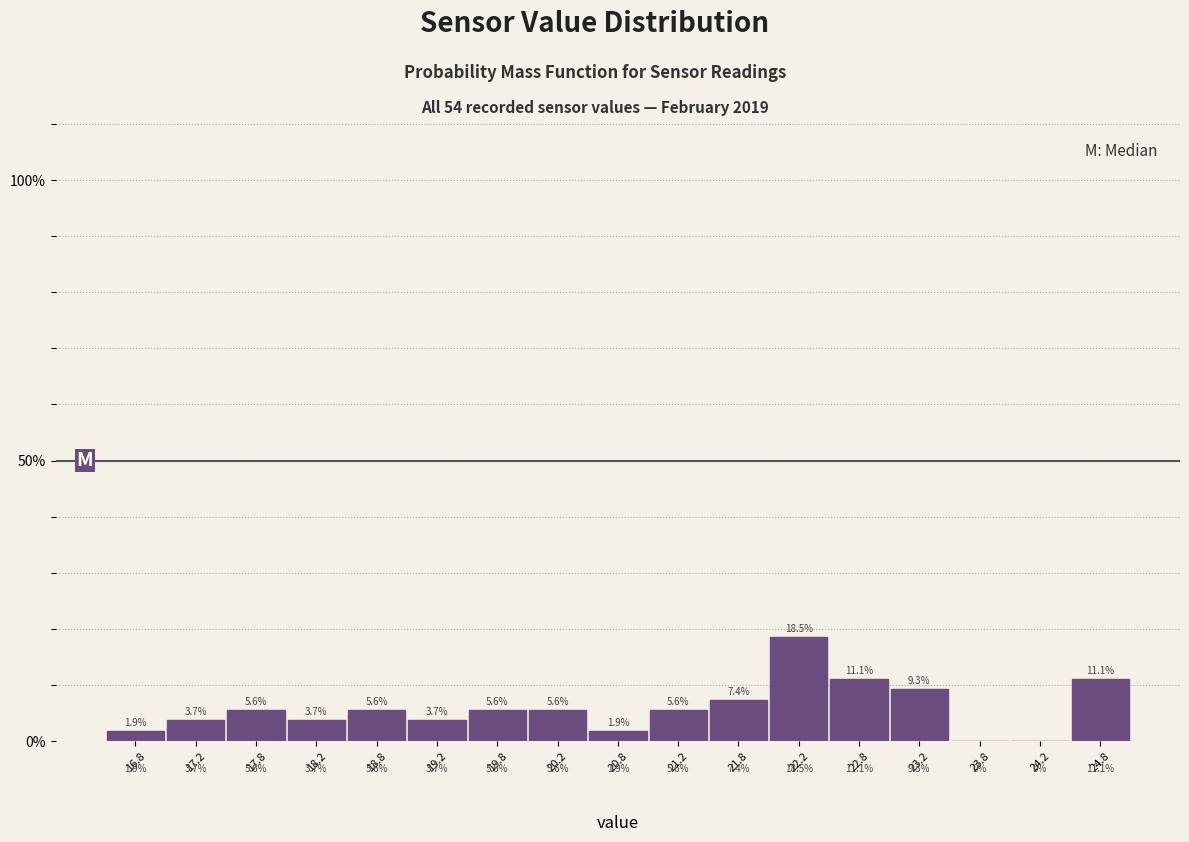

Reading left to right, list every bar in this chart as the range it spans on the x-axis followed by its height.

16.5 to 17.0: 1.9
17.0 to 17.5: 3.7
17.5 to 18.0: 5.6
18.0 to 18.5: 3.7
18.5 to 19.0: 5.6
19.0 to 19.5: 3.7
19.5 to 20.0: 5.6
20.0 to 20.5: 5.6
20.5 to 21.0: 1.9
21.0 to 21.5: 5.6
21.5 to 22.0: 7.4
22.0 to 22.5: 18.5
22.5 to 23.0: 11.1
23.0 to 23.5: 9.3
23.5 to 24.0: 0.0
24.0 to 24.5: 0.0
24.5 to 25.0: 11.1